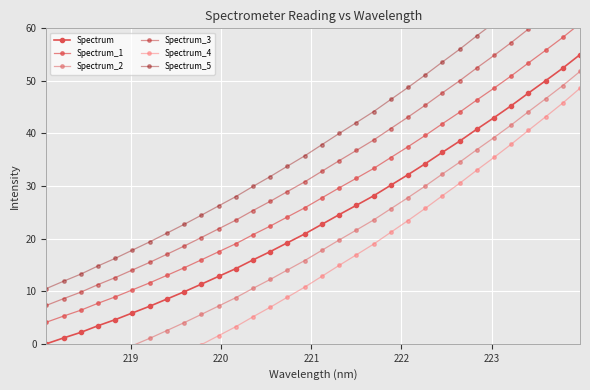

Reading left to right, extract all data points from this chart.

Spectrum: 0.0	1.1	2.2	3.4	4.6	5.9	7.1	8.5	9.9	11.3	12.8	14.3	16.0	17.5	19.2	20.9	22.7	24.6	26.3	28.1	30.2	32.2	34.2	36.4	38.5	40.8	43.0	45.3	47.7	50.0	52.4	55.0
Spectrum_1: 4.1	5.3	6.4	7.7	8.9	10.3	11.6	13.0	14.5	16.0	17.5	19.0	20.8	22.4	24.1	25.9	27.8	29.7	31.5	33.3	35.4	37.5	39.6	41.9	44.0	46.4	48.6	51.0	53.4	55.8	58.3	60.9
Spectrum_2: -6.8	-5.6	-4.4	-3.0	-1.7	-0.3	1.0	2.5	4.0	5.6	7.2	8.8	10.6	12.2	14.1	15.8	17.8	19.7	21.6	23.5	25.7	27.8	30.0	32.3	34.5	36.9	39.2	41.6	44.1	46.6	49.1	51.8
Spectrum_3: 7.3	8.6	9.8	11.3	12.6	14.0	15.5	17.0	18.6	20.2	21.9	23.5	25.3	27.1	29.0	30.8	32.8	34.8	36.8	38.8	40.9	43.1	45.4	47.7	50.0	52.5	54.8	57.3	59.9	62.4	65.0	67.7
Spectrum_4: -13.6	-12.3	-11.0	-9.5	-8.1	-6.6	-5.1	-3.5	-1.8	-0.2	1.6	3.3	5.1	7.0	8.9	10.8	12.8	14.9	16.9	19.0	21.2	23.4	25.8	28.2	30.5	33.0	35.4	38.0	40.6	43.2	45.8	48.6
Spectrum_5: 10.5	11.9	13.3	14.8	16.3	17.8	19.4	21.0	22.7	24.5	26.2	28.0	29.9	31.8	33.8	35.7	37.9	40.0	42.1	44.2	46.5	48.8	51.1	53.6	56.0	58.6	61.1	63.6	66.3	69.0	71.6	74.5